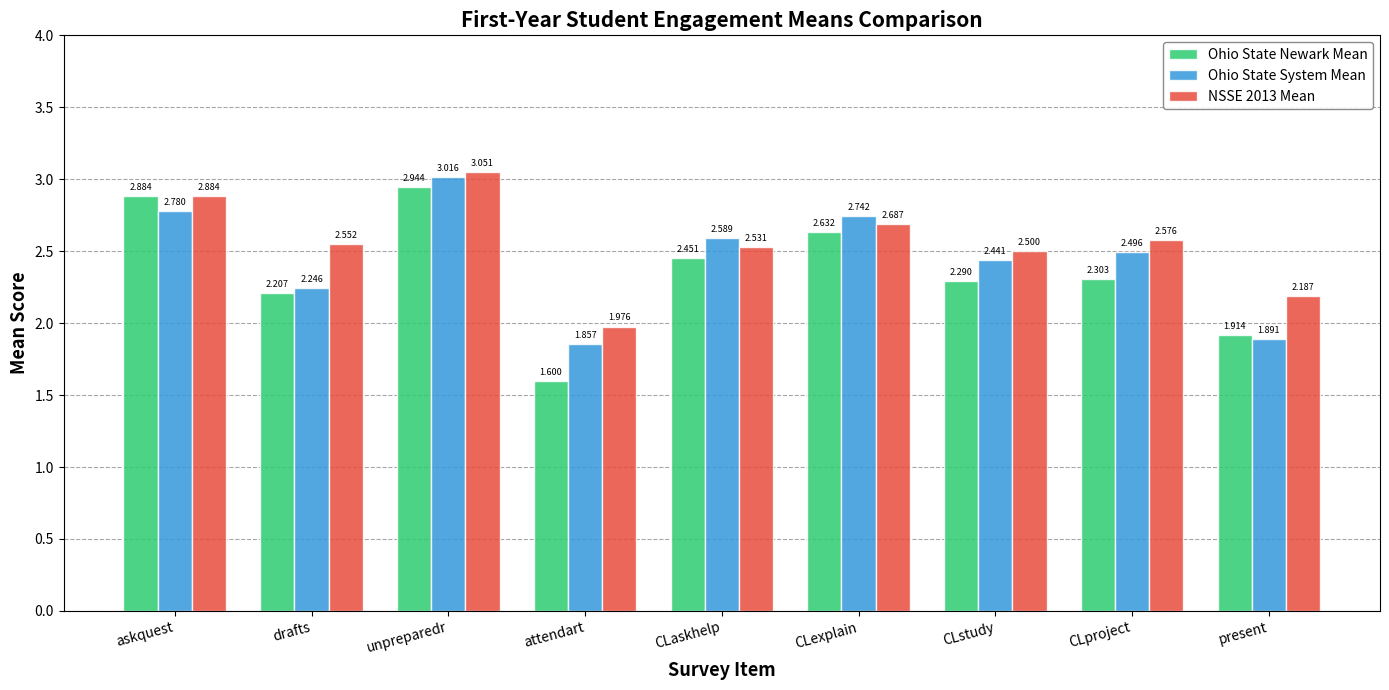

List the series in order of their overall mean, highest first.

NSSE 2013 Mean, Ohio State System Mean, Ohio State Newark Mean